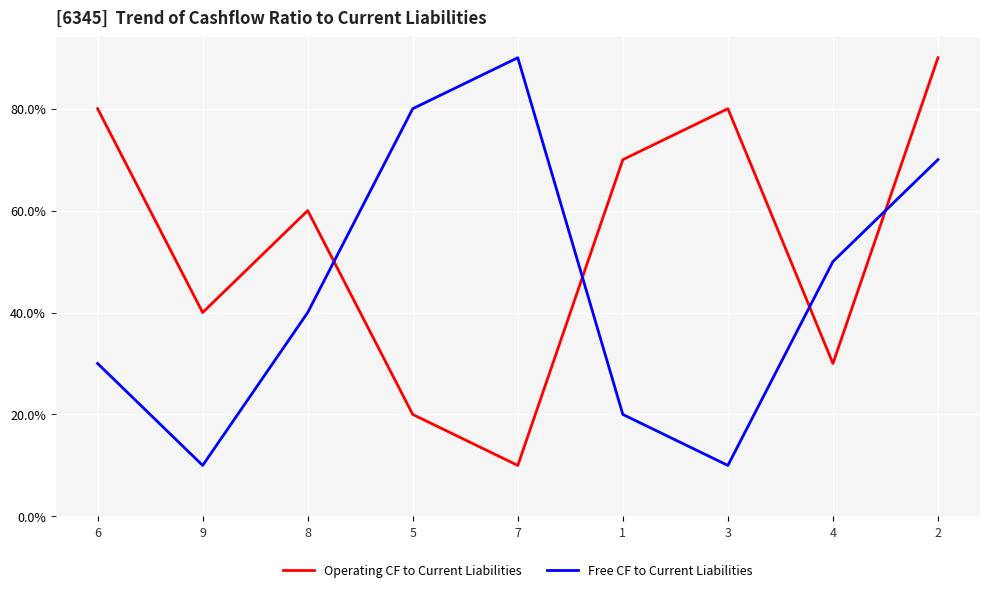

Is it true that Operating CF to Current Liabilities equals 109 at 1?

False